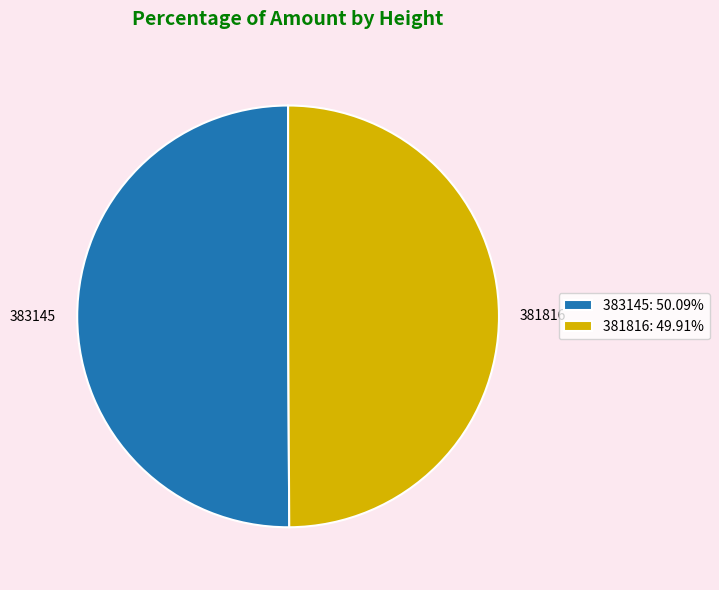

The 381816 slice represents 50% of the pie. True or false?

True